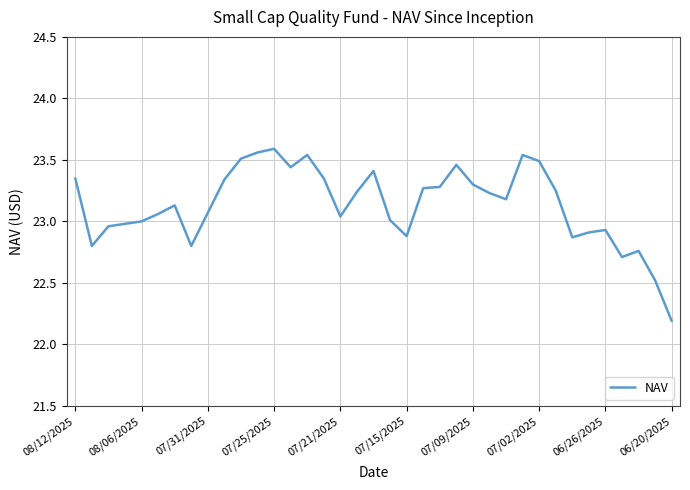

What is the smallest value displayed?

22.2